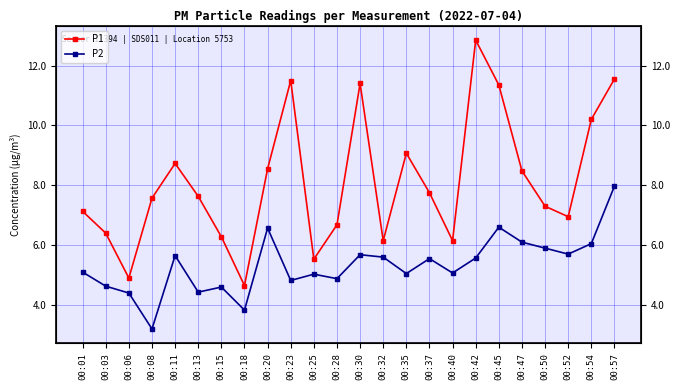

Which category has the lowest value in the P2 series?

00:08